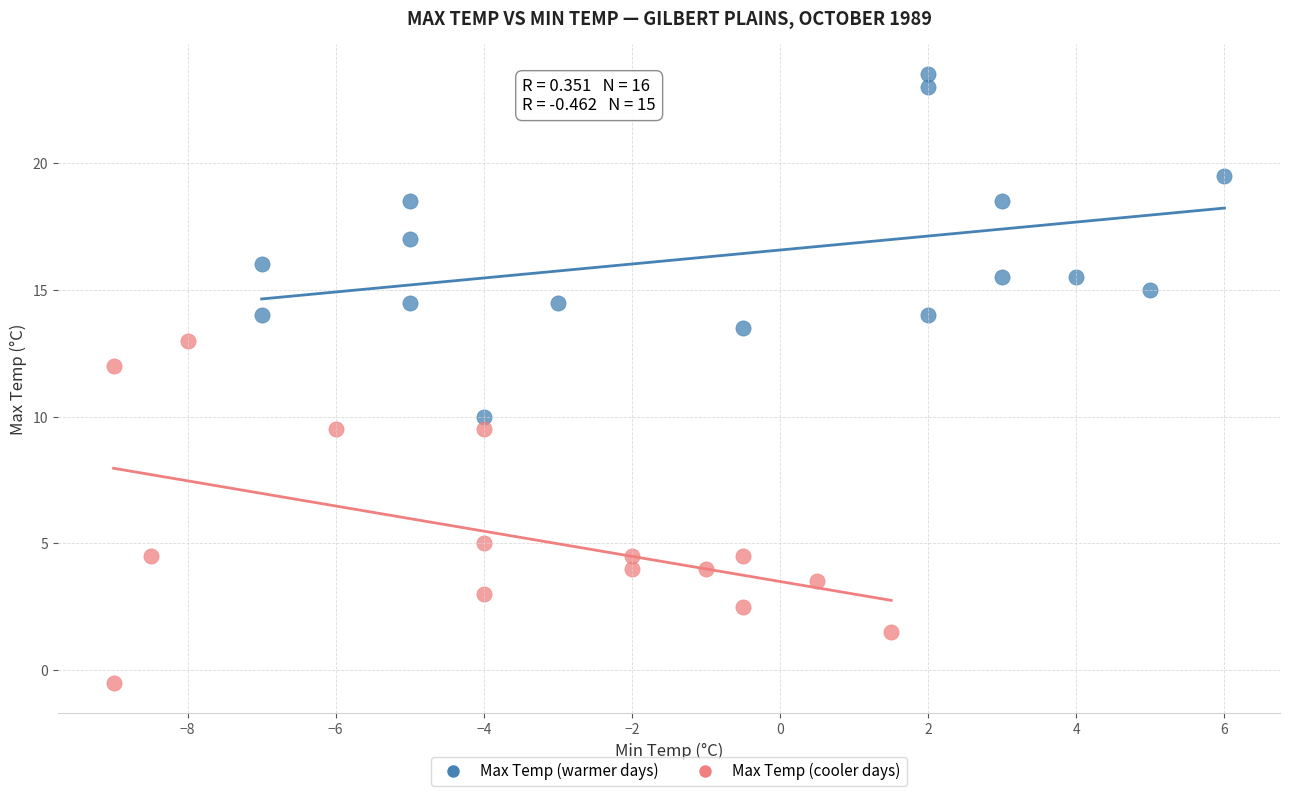

What are all the series names shown in the legend?

Max Temp (warmer days), Max Temp (cooler days)